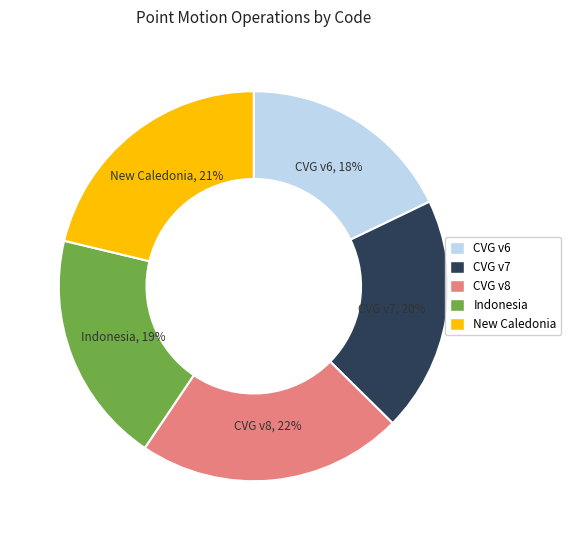

True or false: New Caledonia accounts for 21% of the total.

True